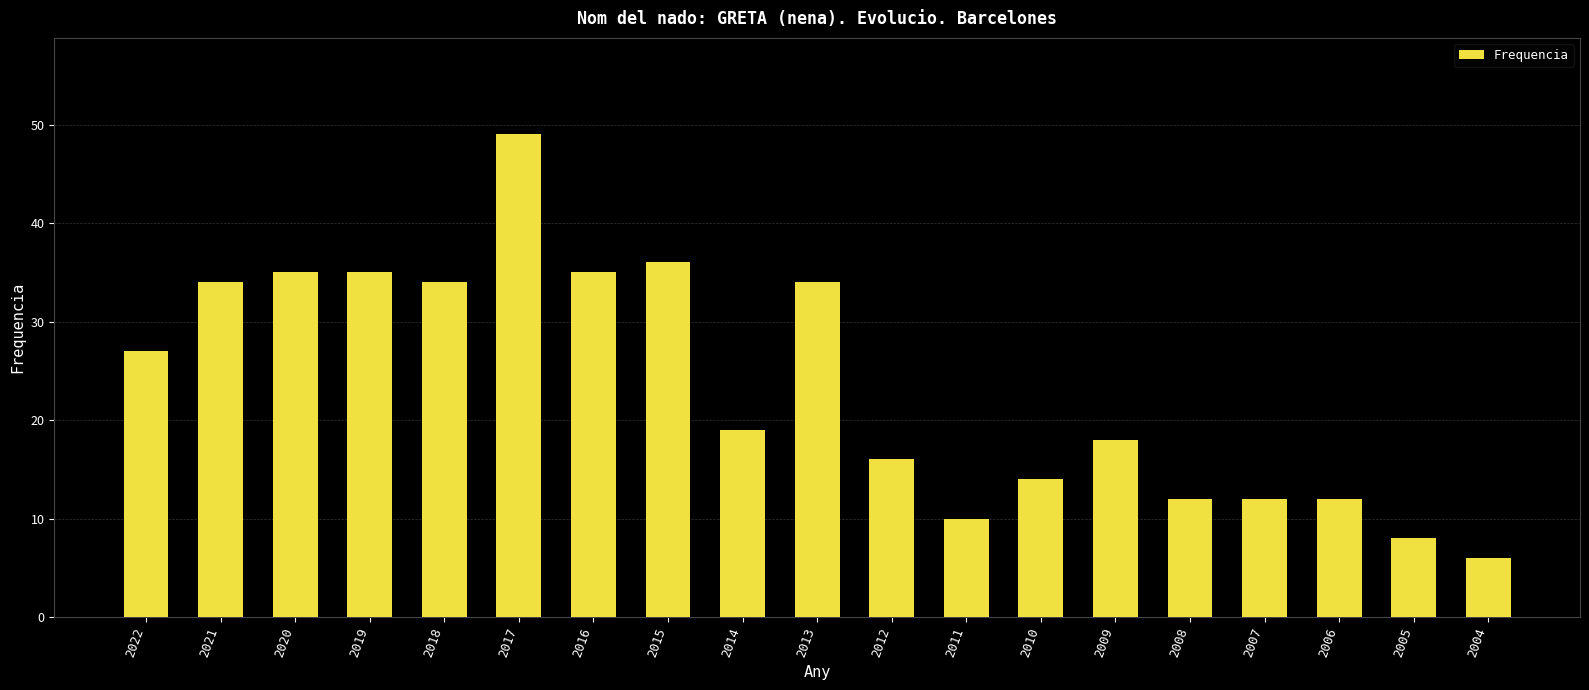

What is the difference between the values at 2019 and 2008?

23